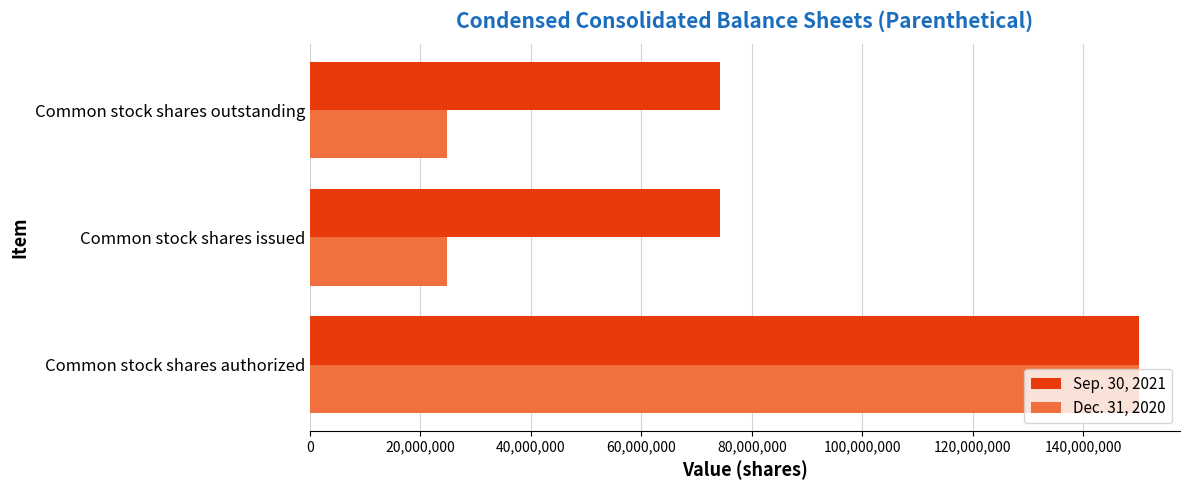

Which series changed the most between Common stock shares authorized and Common stock shares outstanding?

Dec. 31, 2020